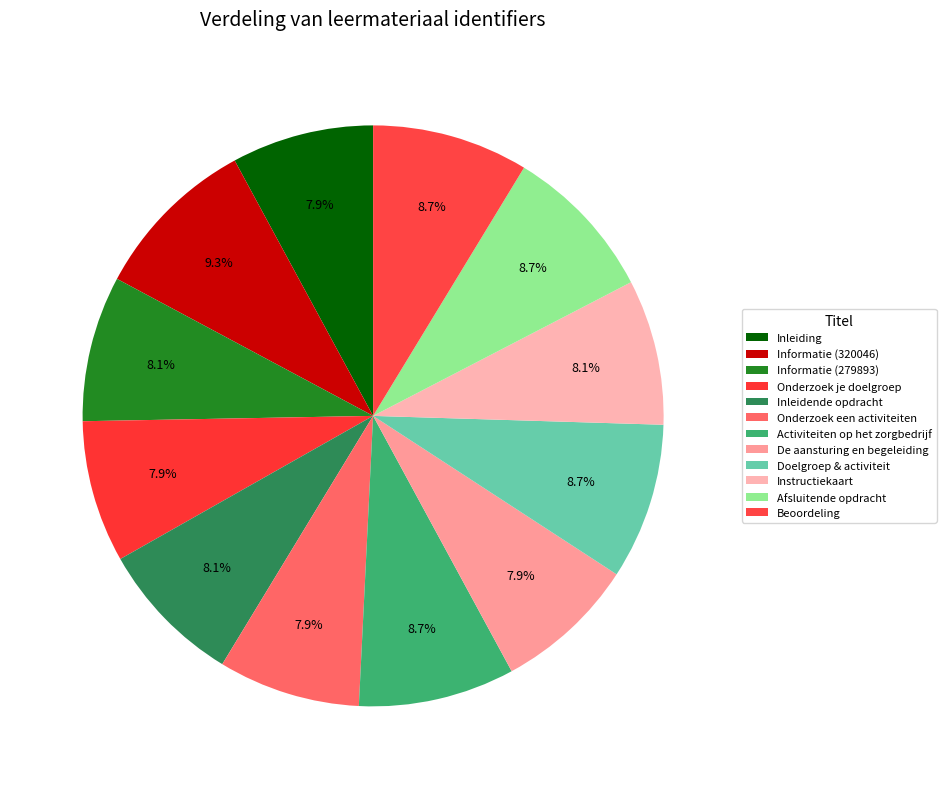

Count the number of slices in the pie.

12